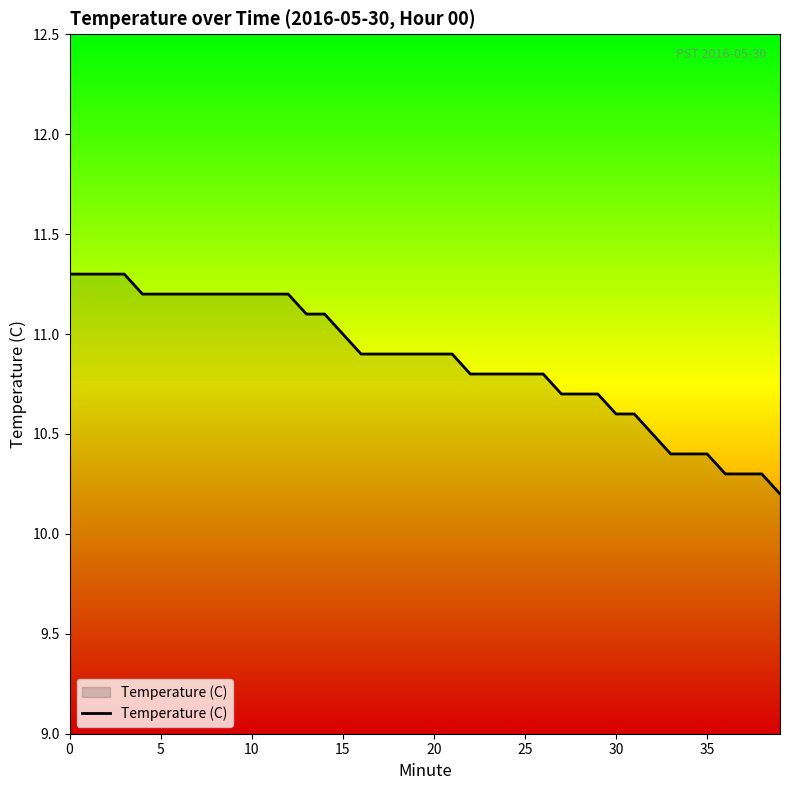

How many categories are shown in the chart?

40